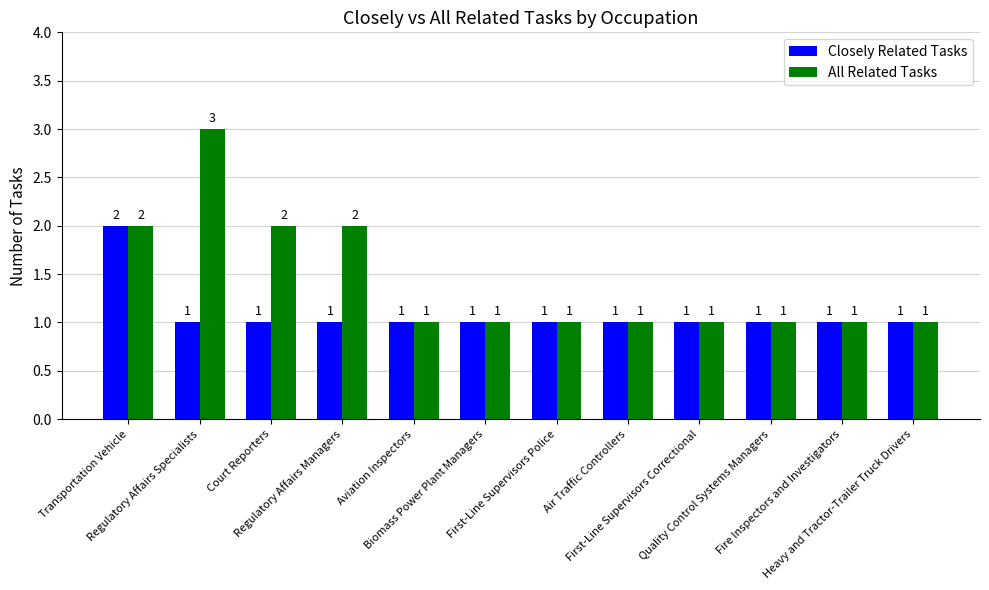

What are all the series names shown in the legend?

Closely Related Tasks, All Related Tasks